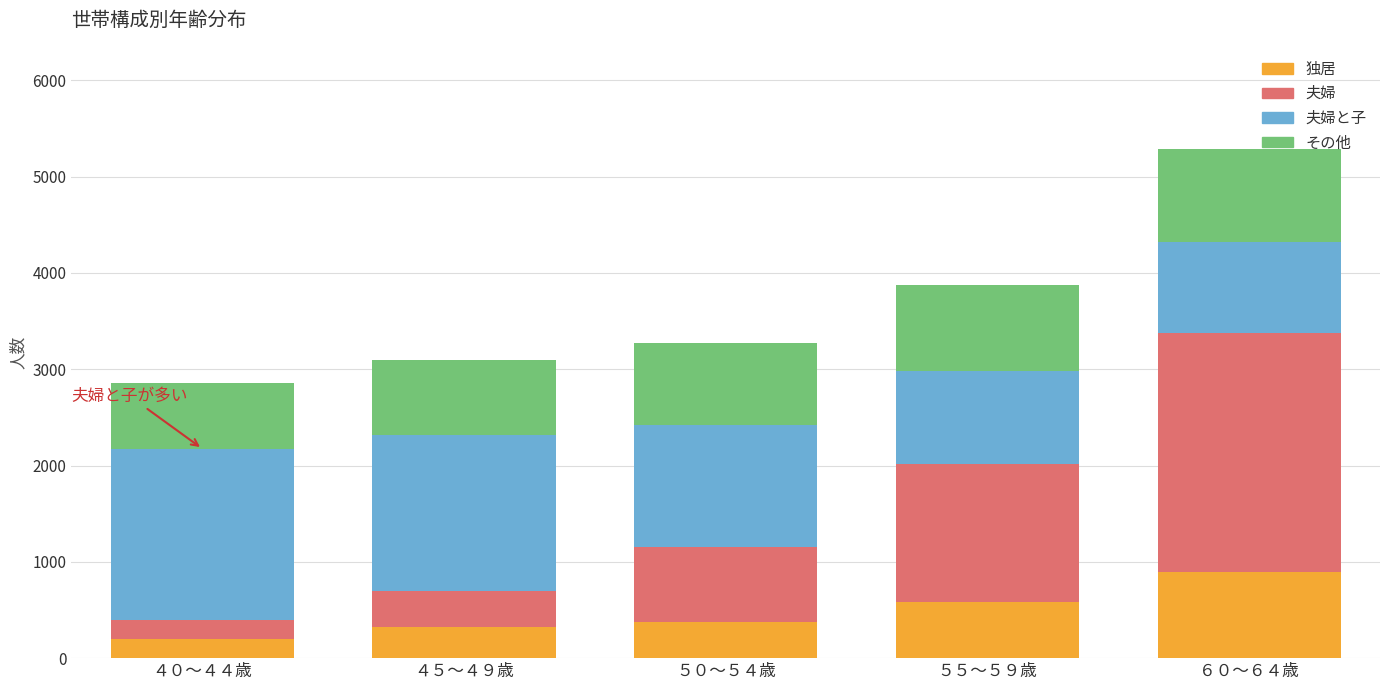

How many bars are there in total?

5